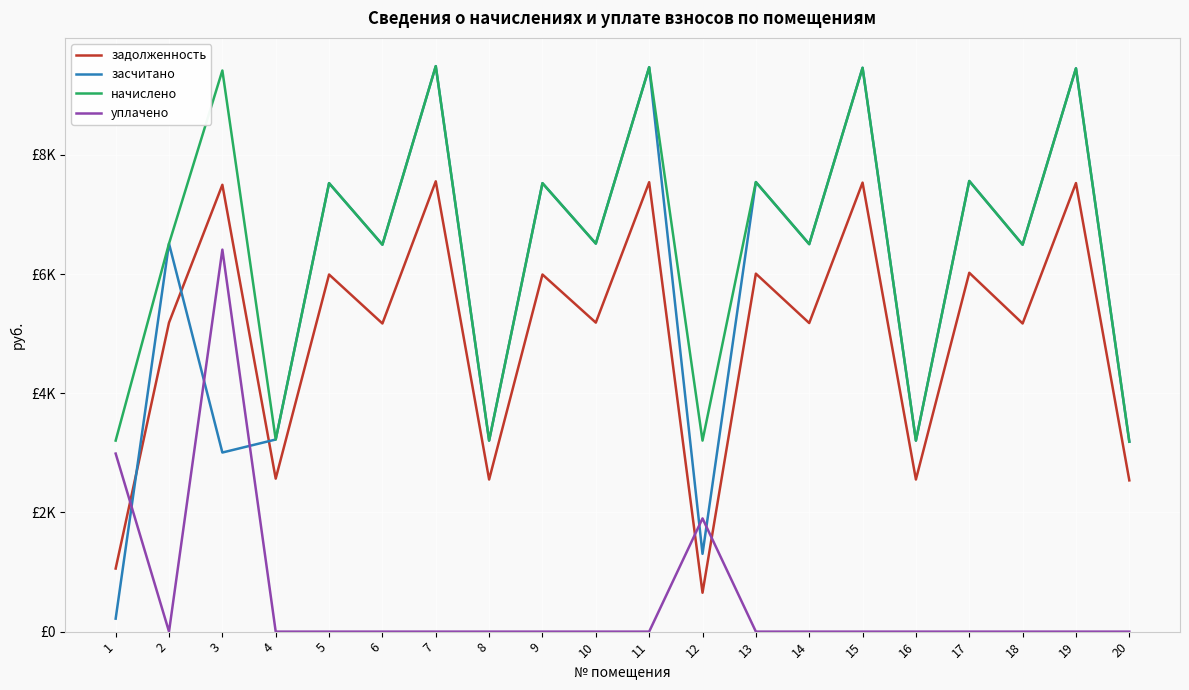

Where is the first local maximum for начислено?

3